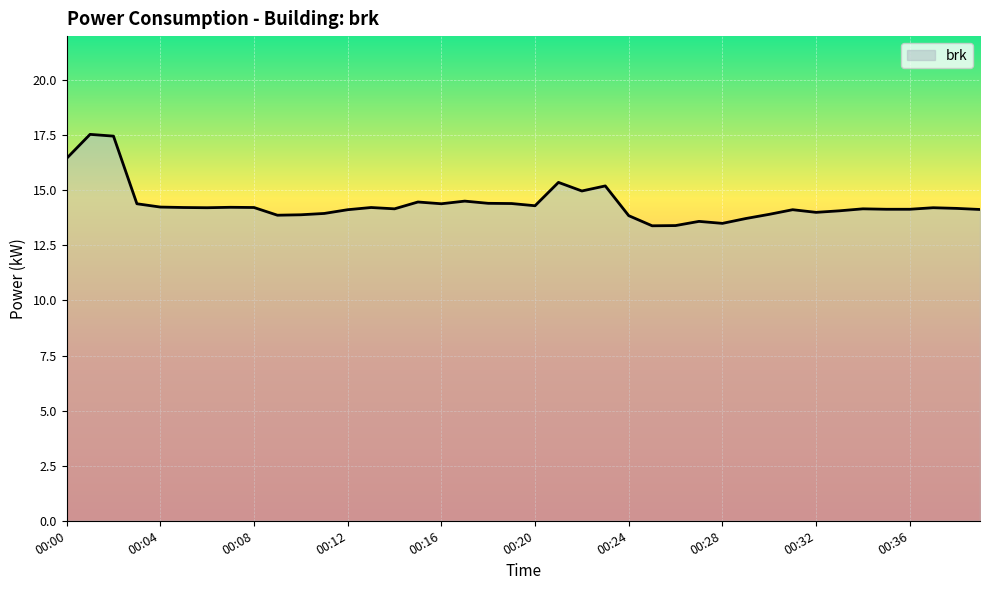

What is the smallest value displayed?

13.4